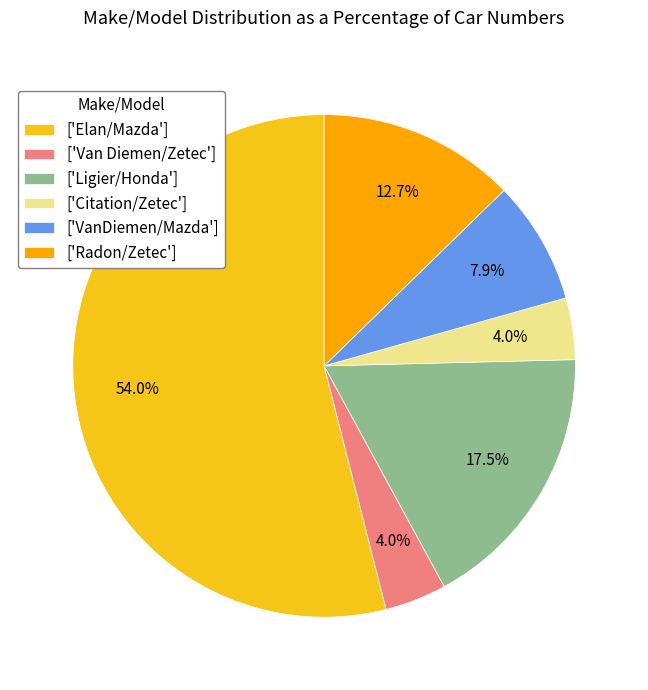

Approximately how many times larger is the value at ['Van Diemen/Zetec'] compared to ['Radon/Zetec']?

0.3